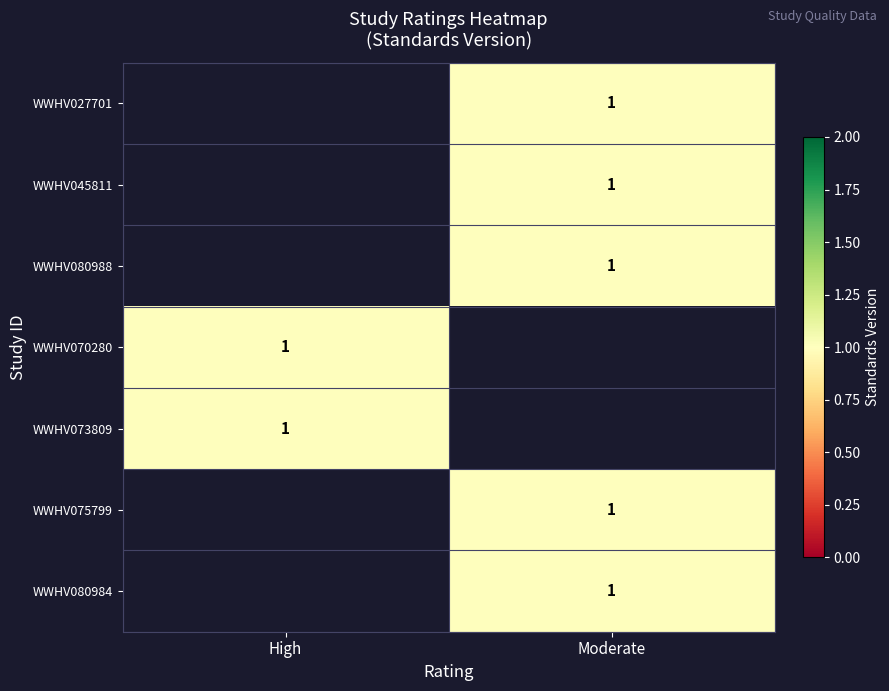

The WWHV073809 series shows 1.0 at High. True or false?

True